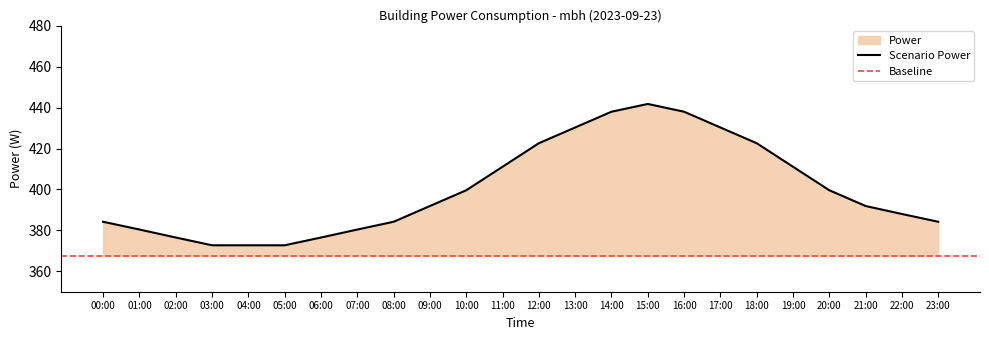

The value of Scenario Power at 18:00 is 422.6. True or false?

True